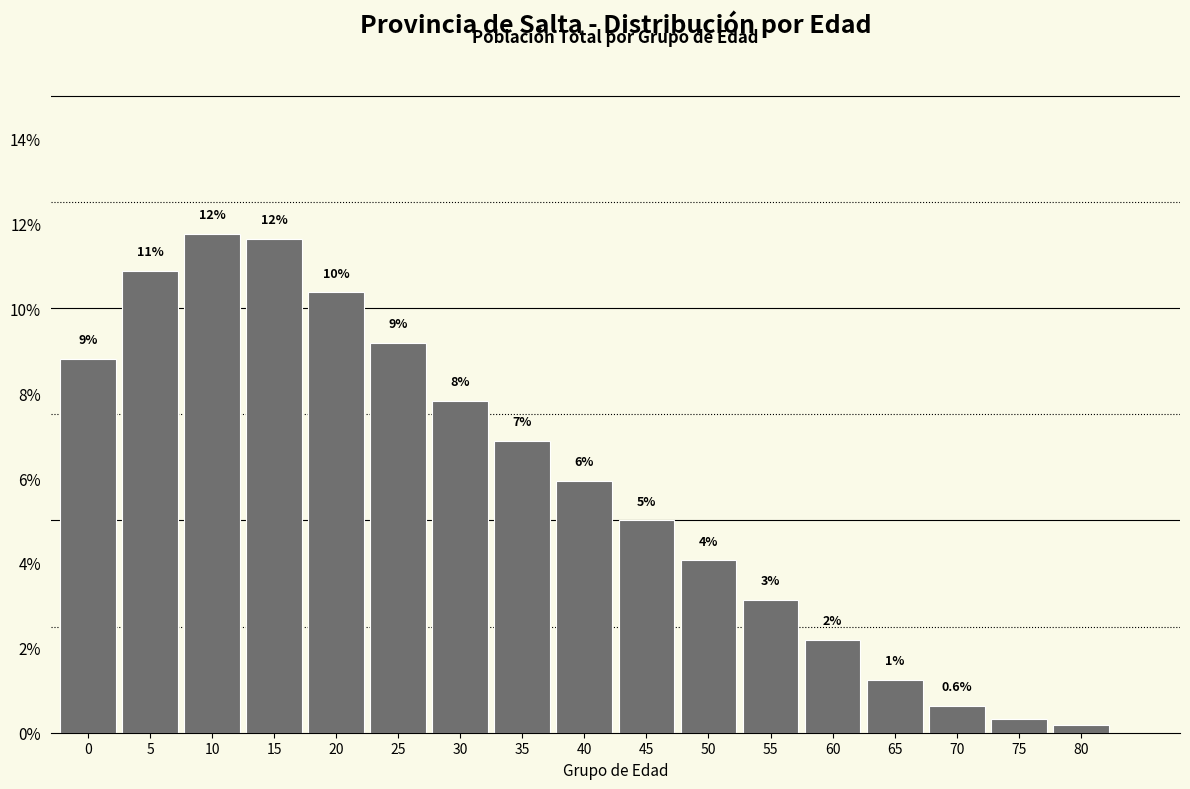

How many bars are there in total?

17